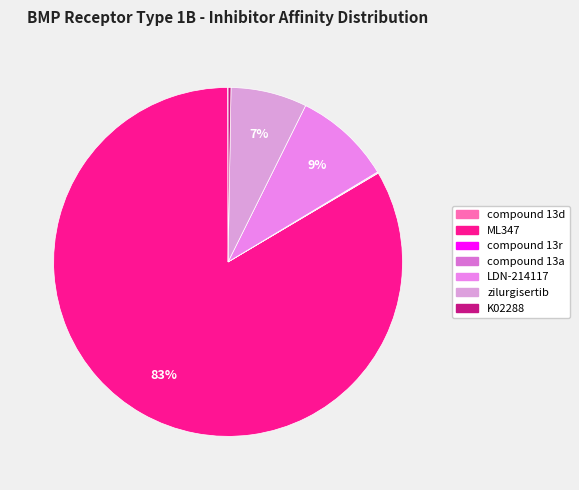

To the nearest percent, what is the average slice percentage?

14%